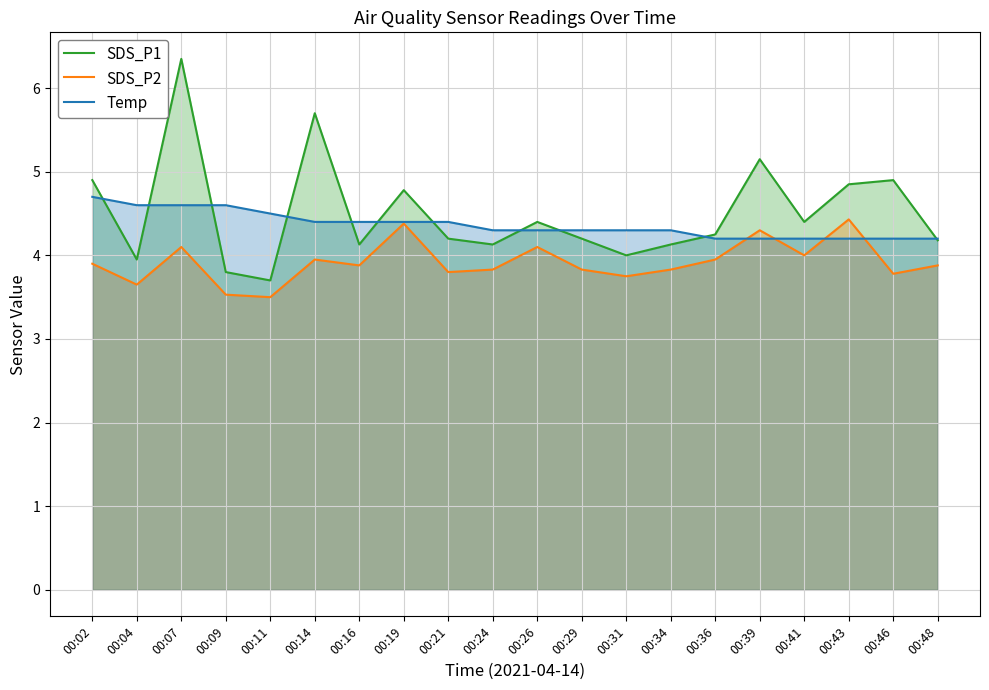

Which series changed the most between 00:19 and 00:31?

SDS_P1